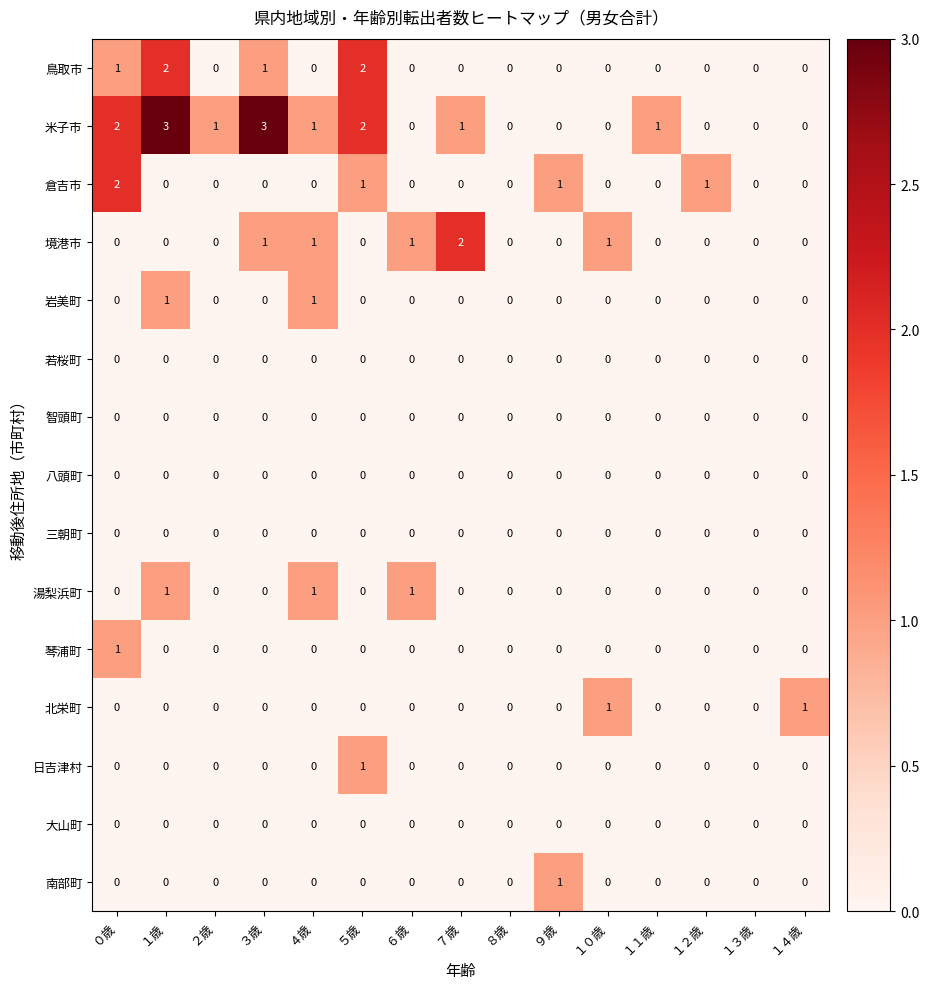

The 智頭町 series shows 0 at ３歳. True or false?

True